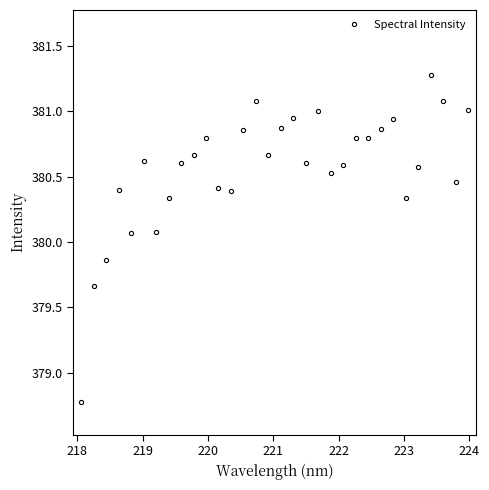

What is the sum of all values?

12178.0